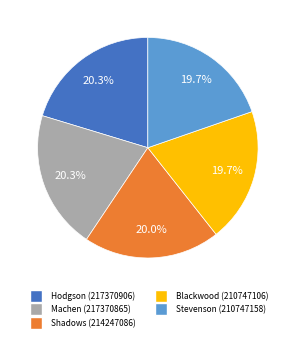

To the nearest percent, what is the average slice percentage?

20%